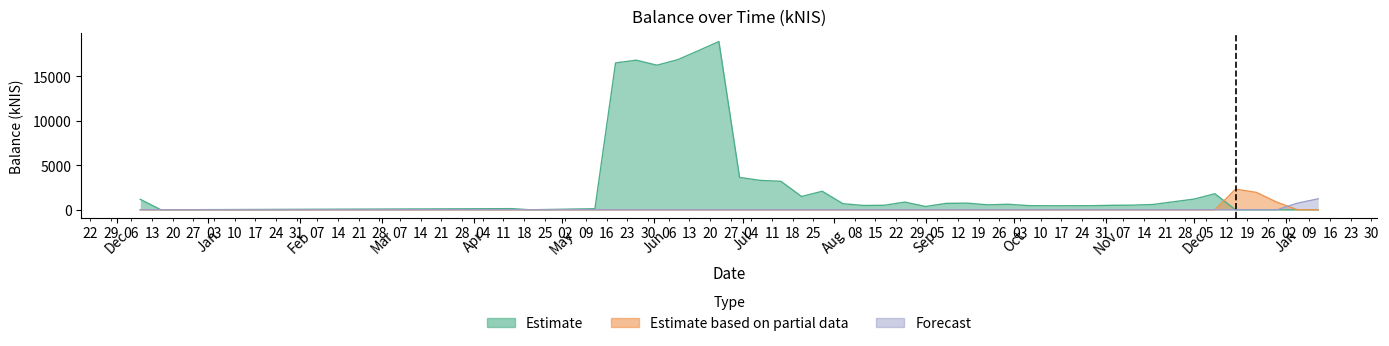

The value of Forecast at 2023-01-05 is 1189.0. True or false?

False